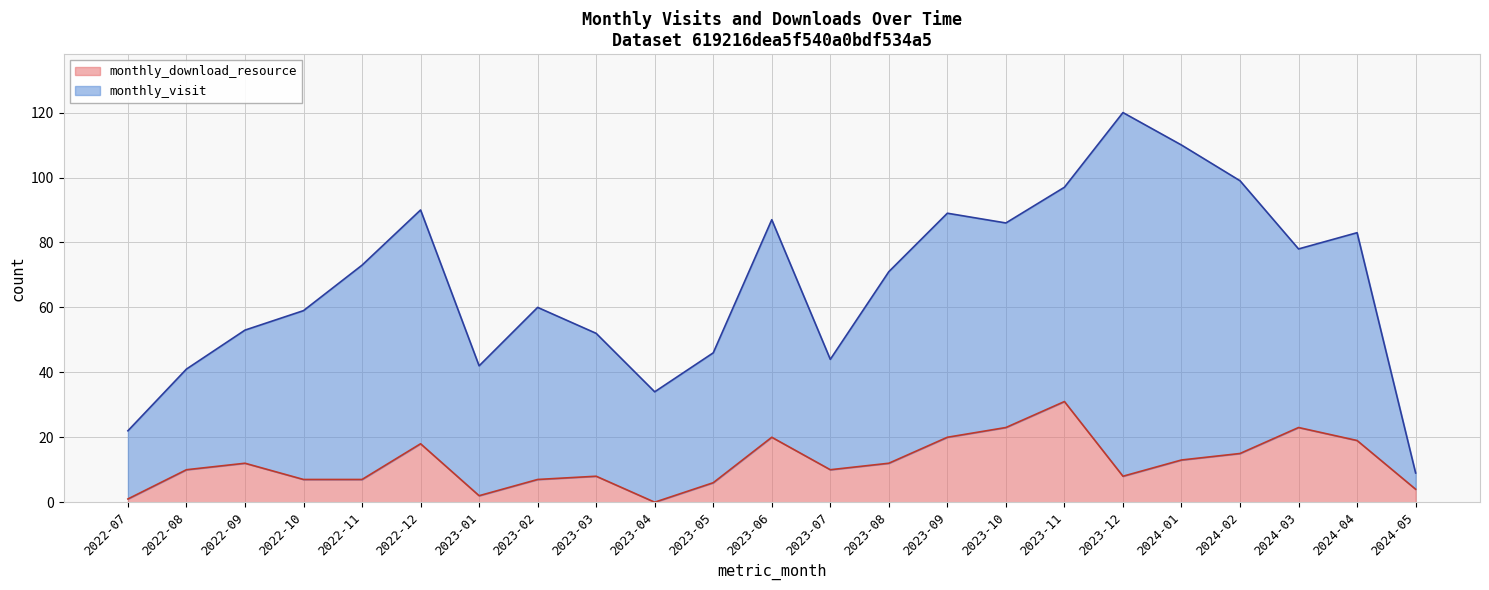

Which category has the lowest value across all series?

2023-04